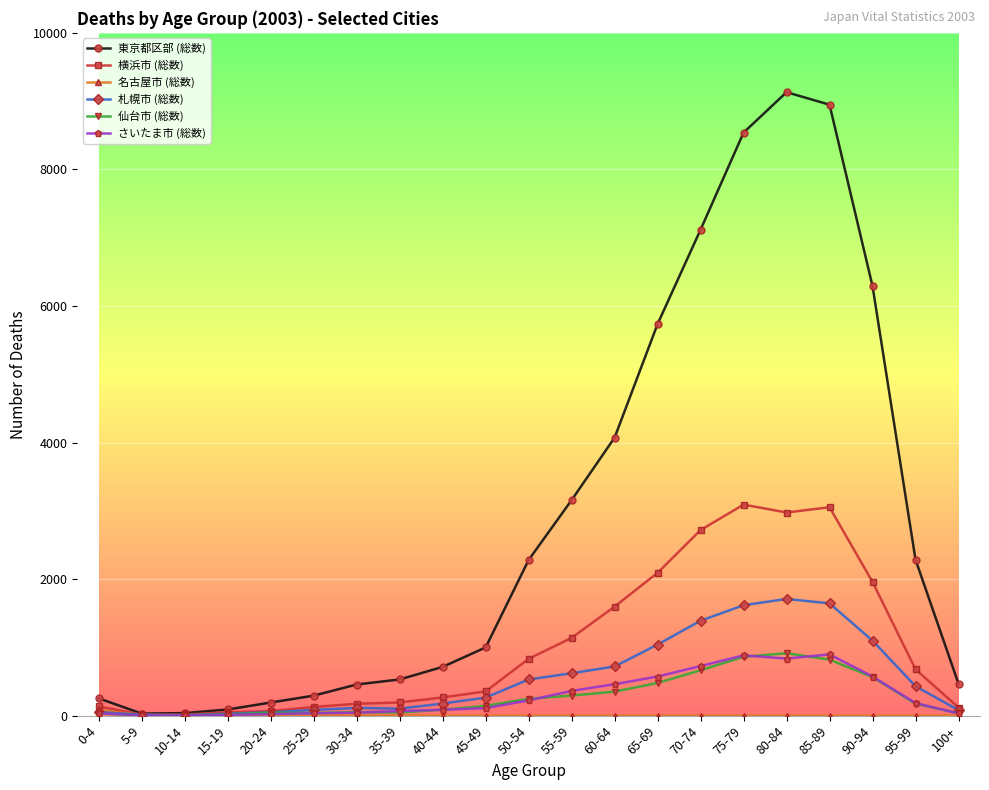

Where is 東京都区部 (総数) nearest to the value 4580?

60-64